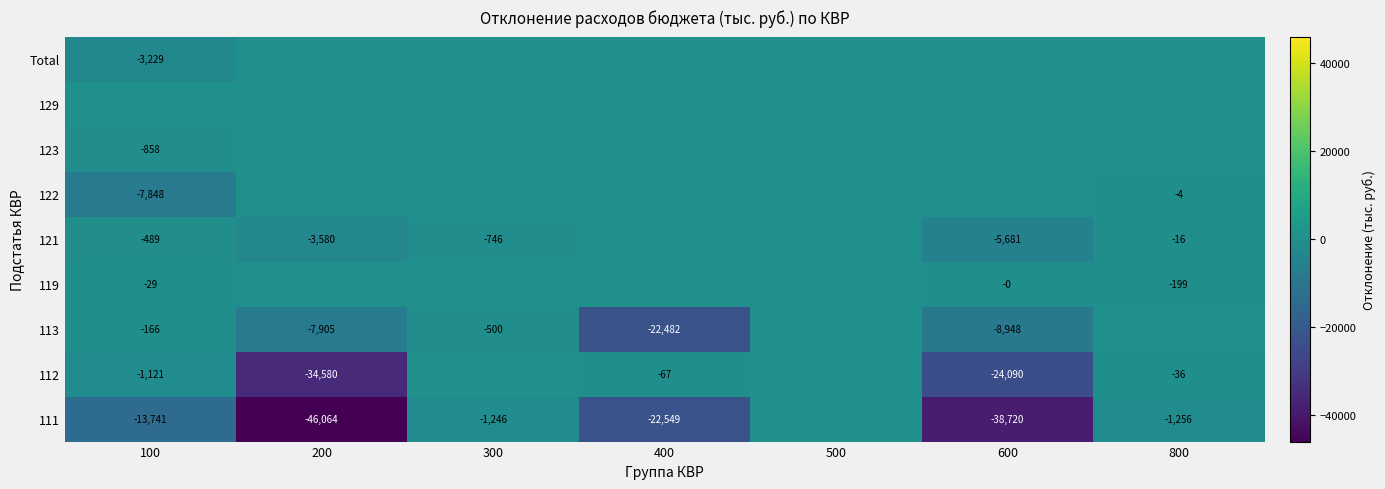

The 123 series shows -858 at 100. True or false?

True